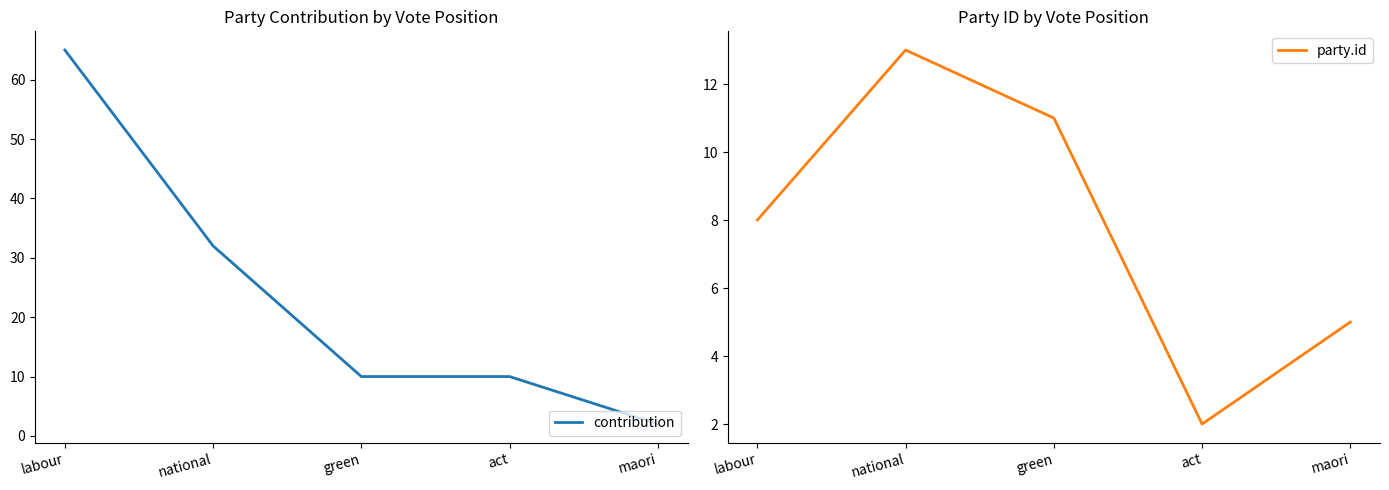

Is it true that party.id equals 3 at green?

False